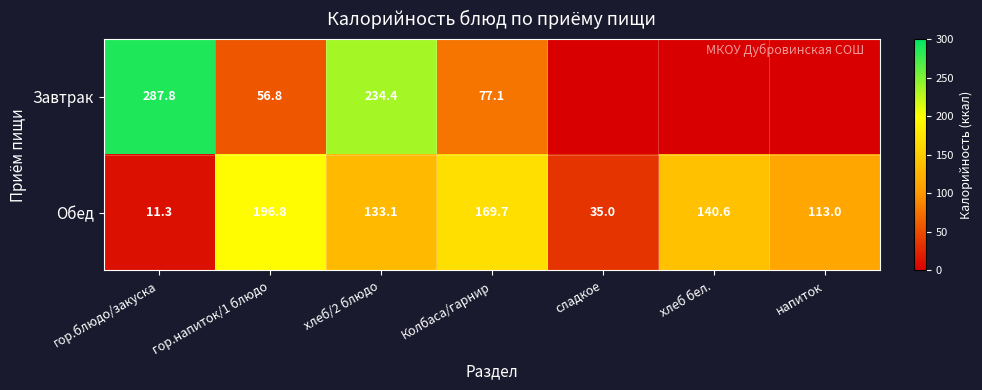

What is the sum of the Обед values at гор.блюдо/закуска and Колбаса/гарнир?

181.0